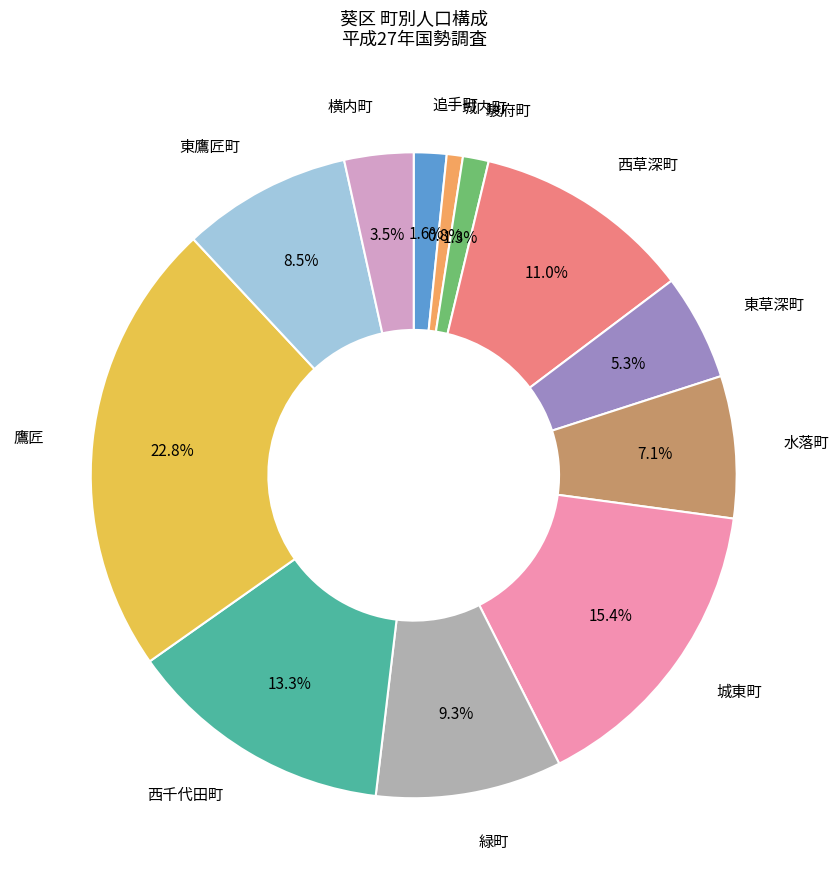

To the nearest percent, what is the average slice percentage?

8%